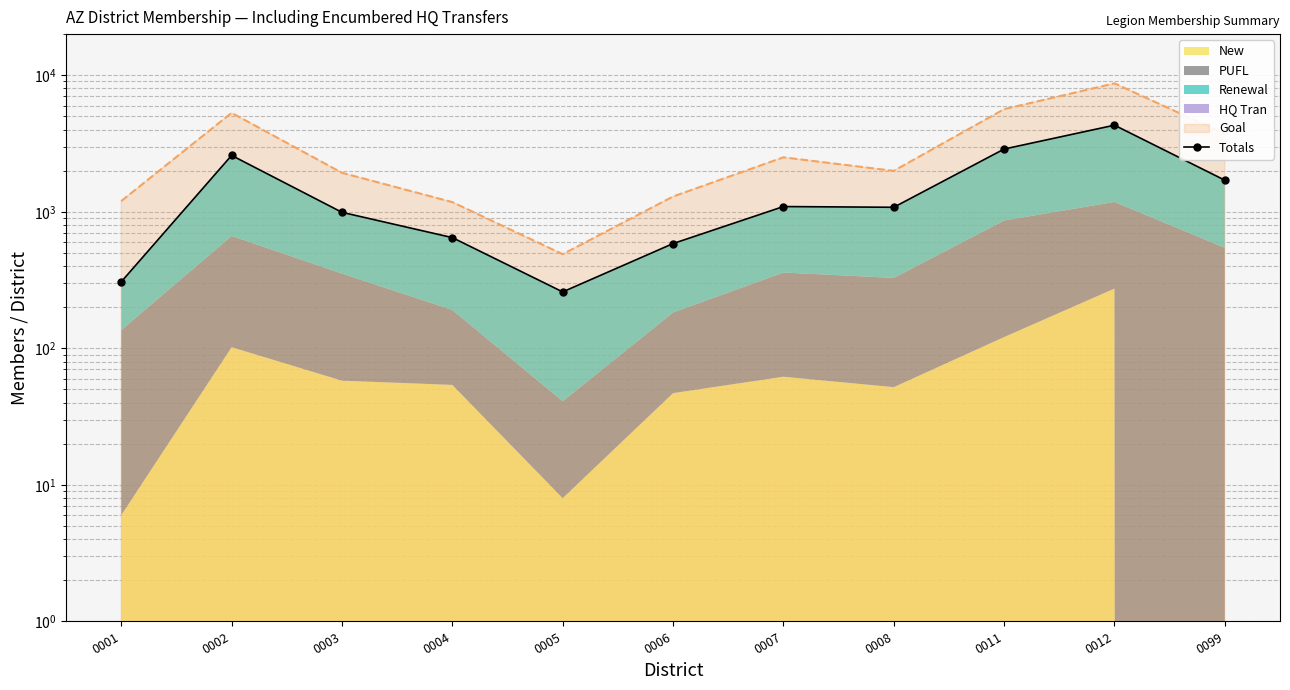

What is the sum of all values?

16437